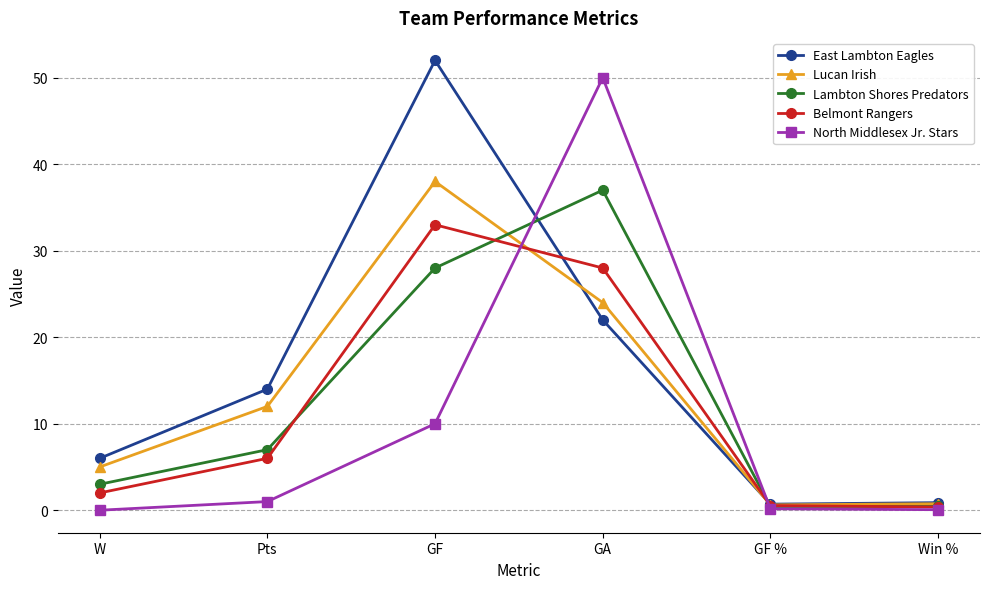

What is the spread (max minus min) of values at Pts?

13.0